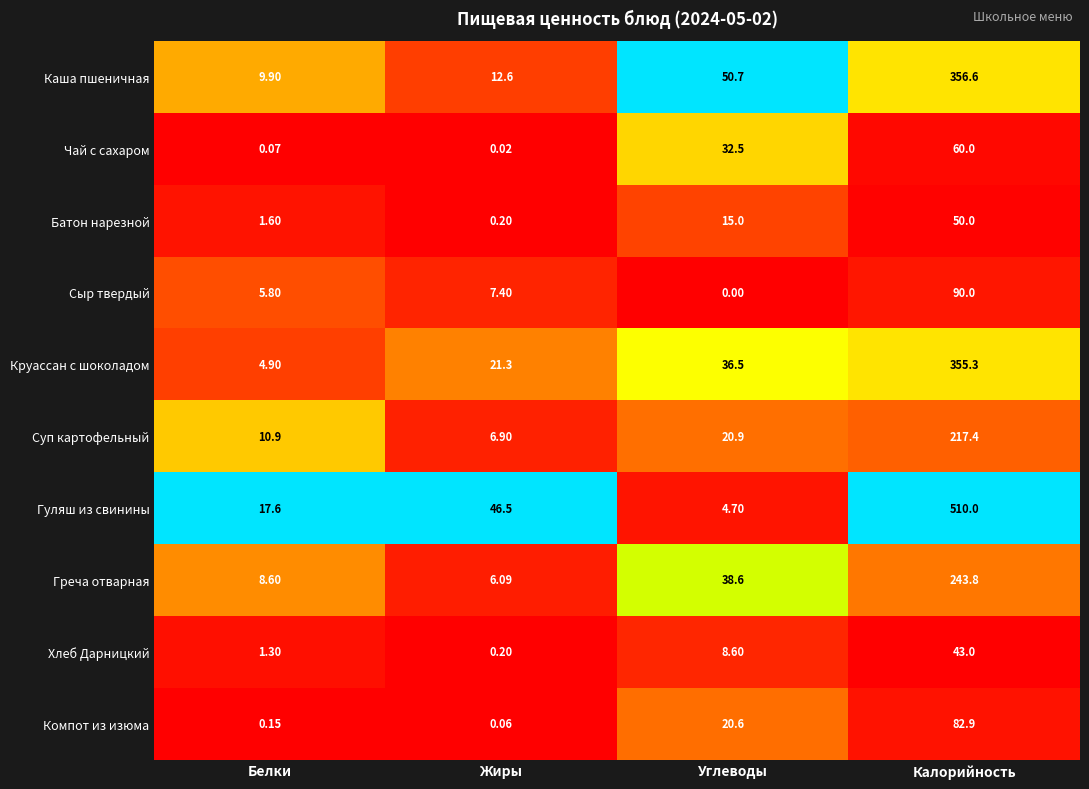

Rank the categories by Сыр твердый value from highest to lowest.

Калорийность, Жиры, Белки, Углеводы